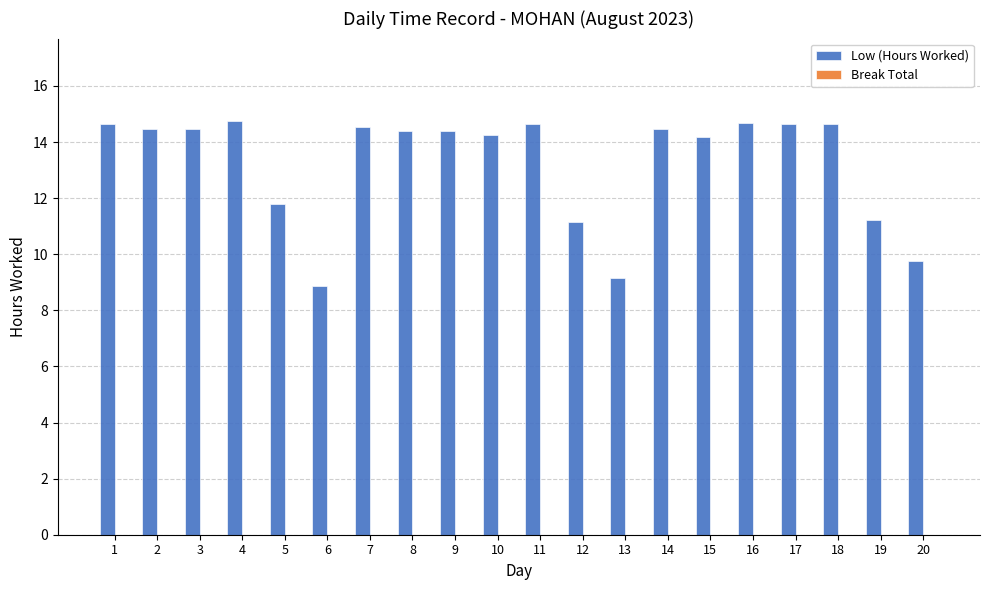

What is the maximum value shown in the chart?

14.7